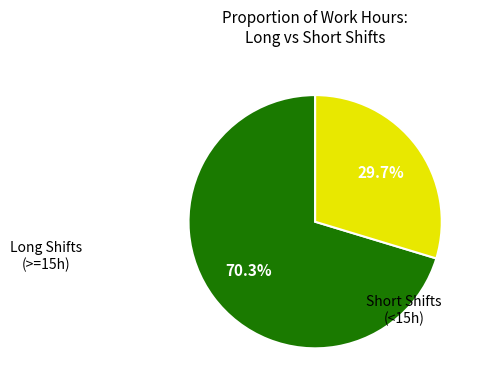

Is there any slice that represents more than half of the pie?

Yes